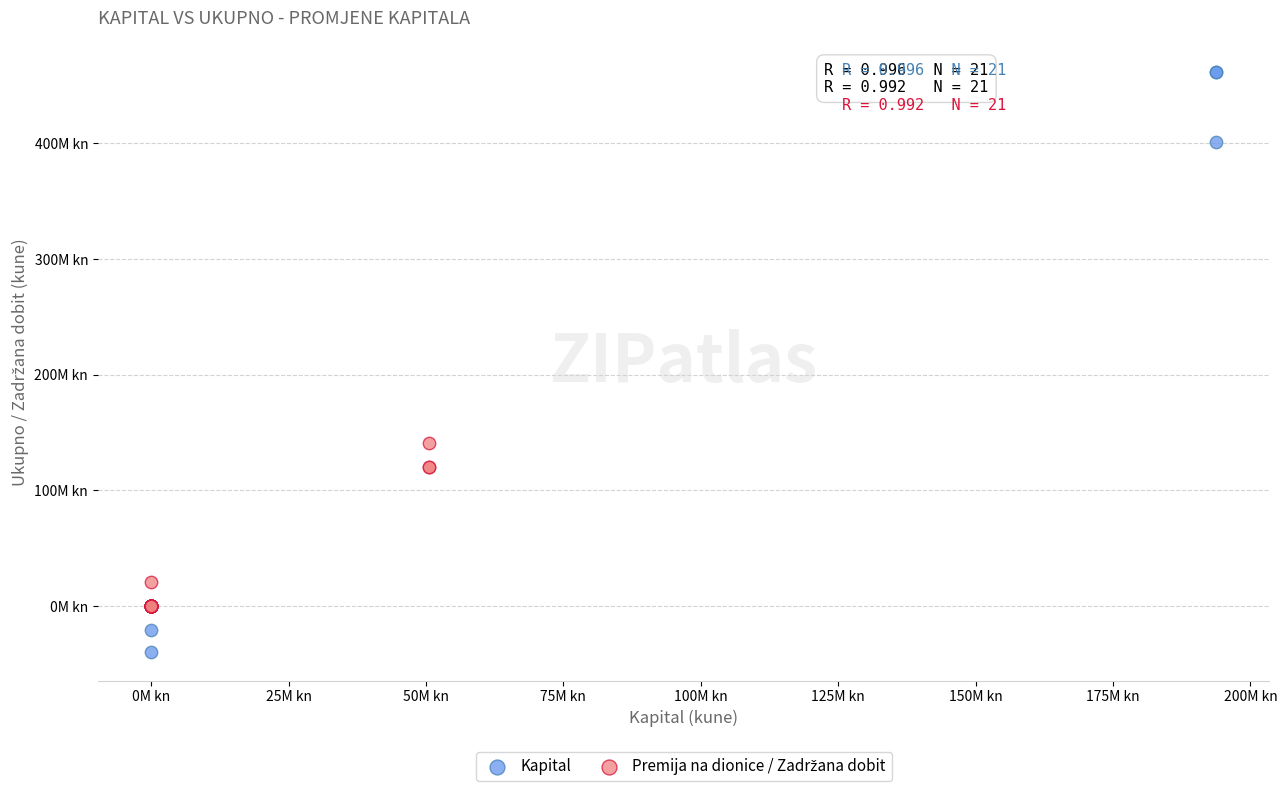

Which series contains the highest Y value?

Kapital